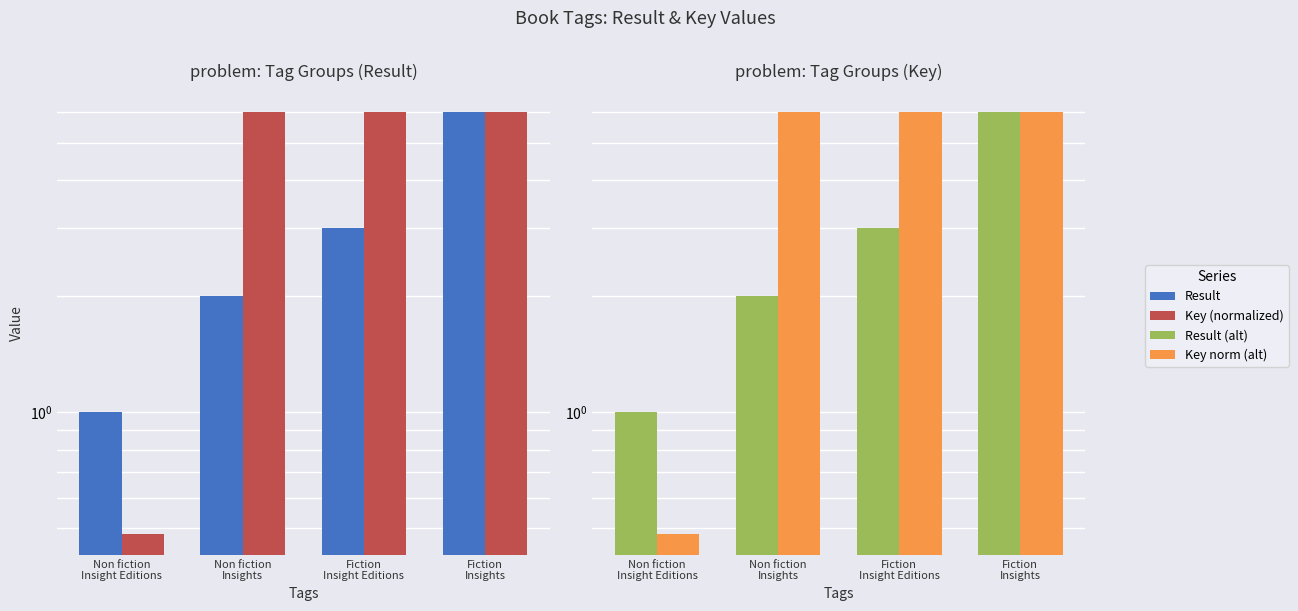

What is the value of the Result bar at the 2nd from the left?

2.0